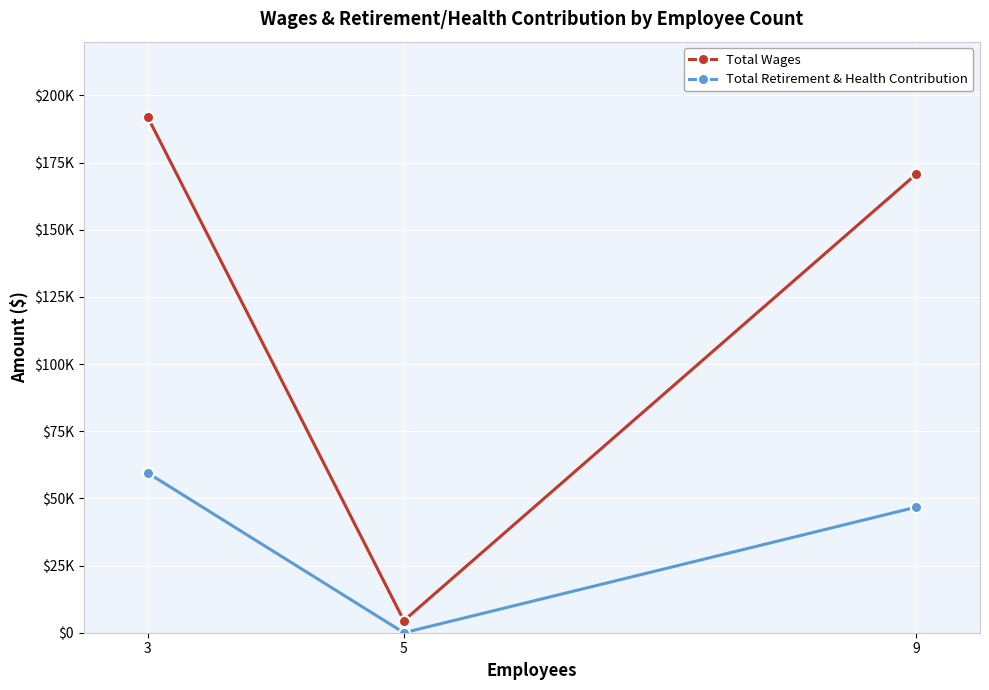

Does the chart display data point markers on the line(s)?

Yes